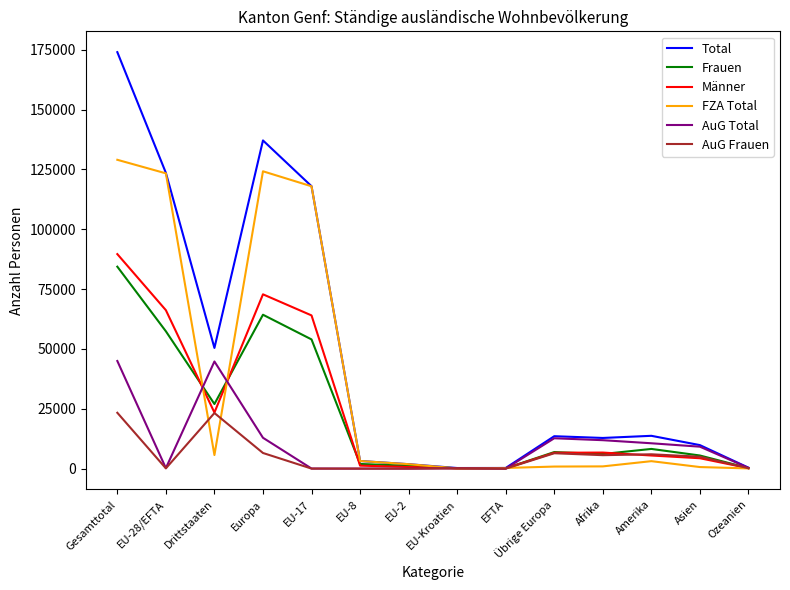

What is the maximum value shown in the chart?

173952